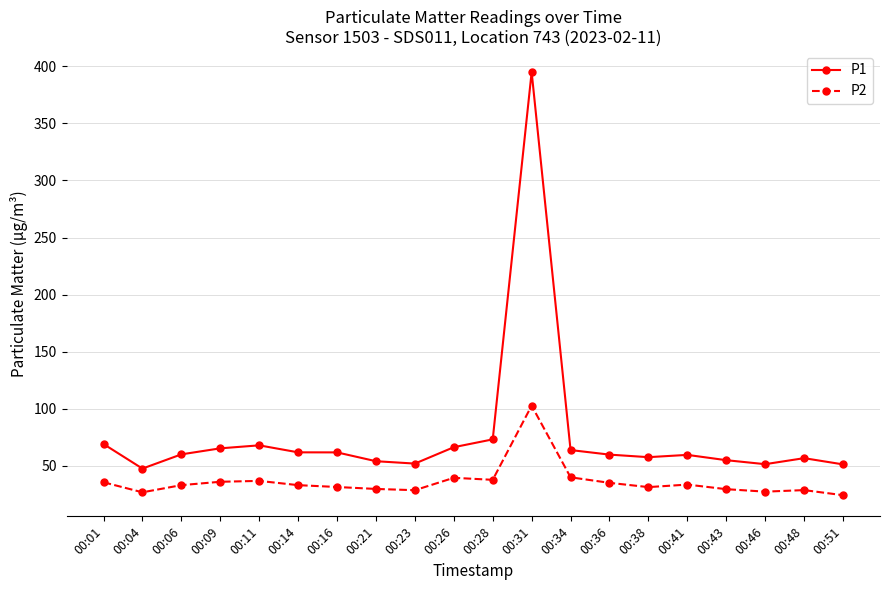

Is the value of P2 at 00:41 greater than the value of P1 at 00:38?

No